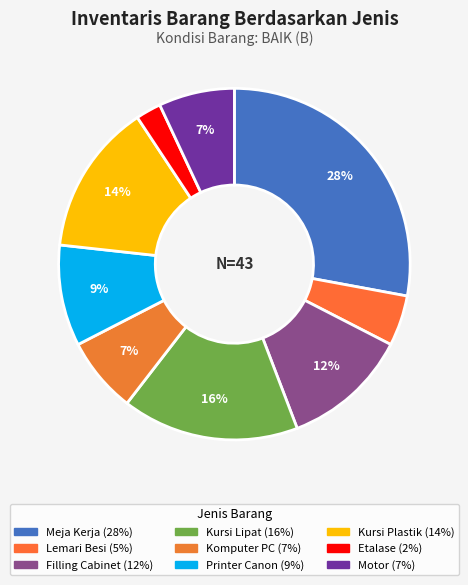

True or false: Lemari Besi accounts for 1% of the total.

False